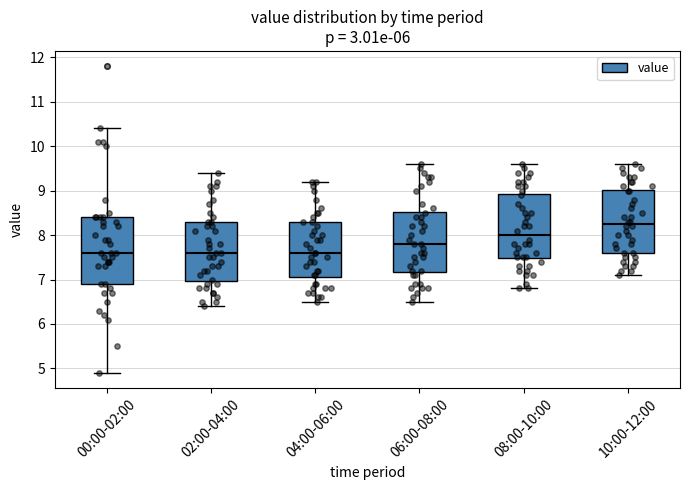

Reading left to right, transcribe this box plot: for each box, give where its median line is, the range the box spans, and where its two whiskers end, as read against the y-axis. The values are not printed on the chart, so give them approximately, as read against the axis.

00:00-02:00: median 7.6, box 6.9 to 8.4, whiskers 4.9 to 10.4
02:00-04:00: median 7.6, box 7.0 to 8.3, whiskers 6.4 to 9.4
04:00-06:00: median 7.6, box 7.1 to 8.3, whiskers 6.5 to 9.2
06:00-08:00: median 7.8, box 7.2 to 8.5, whiskers 6.5 to 9.6
08:00-10:00: median 8.0, box 7.5 to 8.9, whiskers 6.8 to 9.6
10:00-12:00: median 8.3, box 7.6 to 9.0, whiskers 7.1 to 9.6